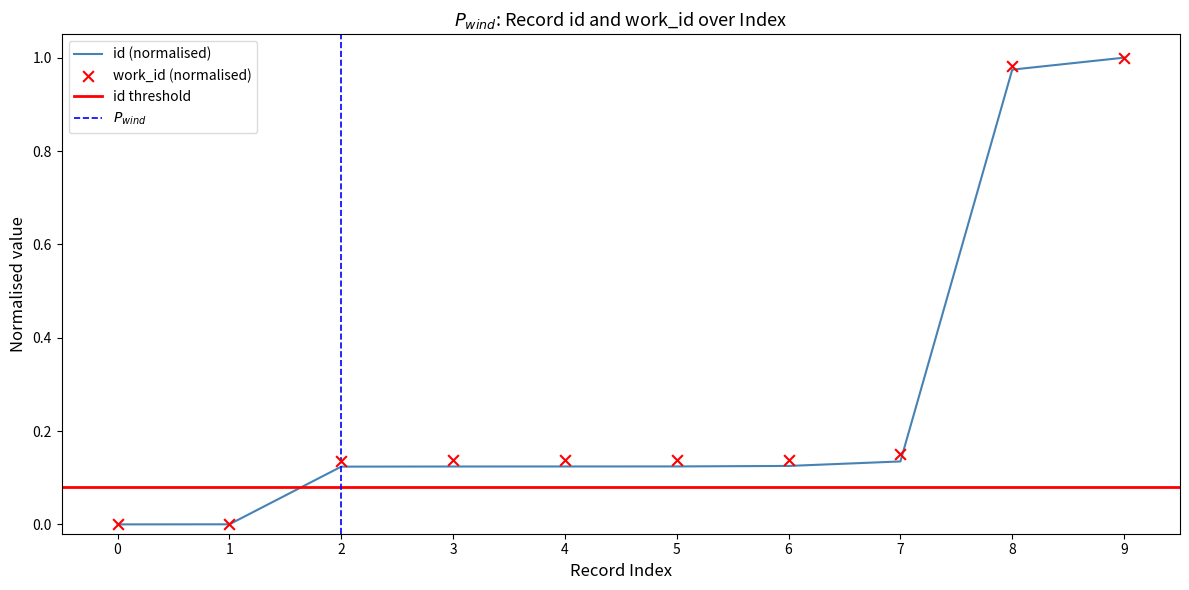

Which series contains the lowest Y value?

id